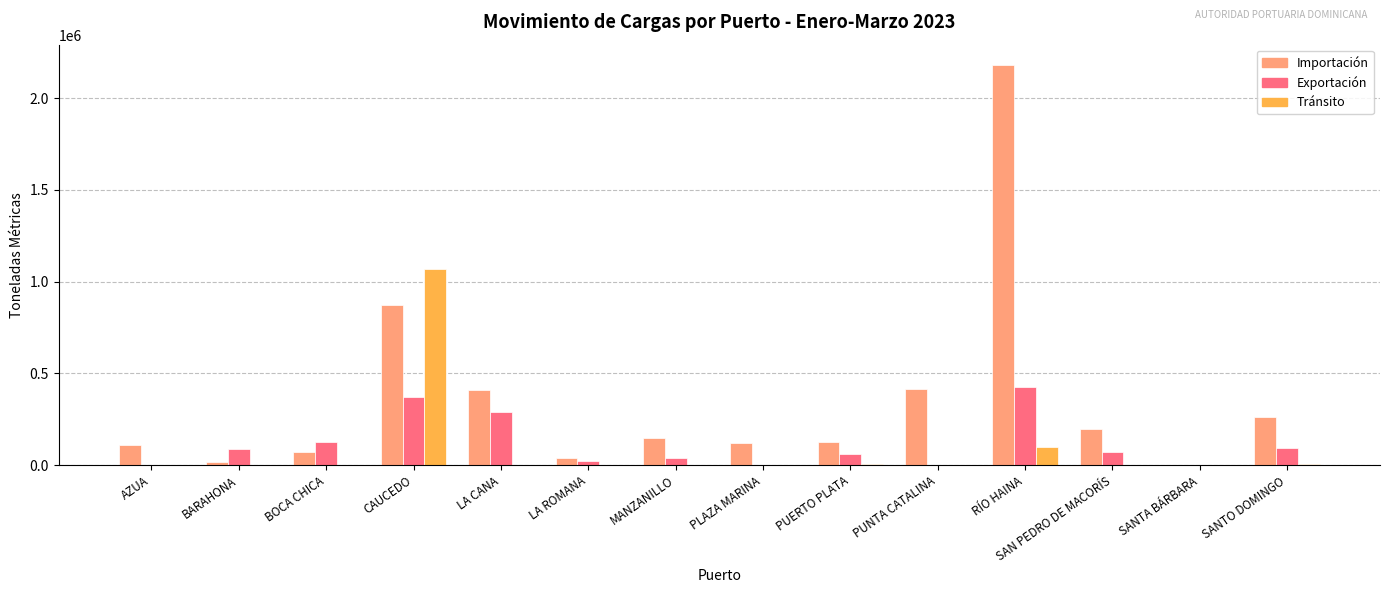

What is the sum of the Exportación values at AZUA and RÍO HAINA?

423515